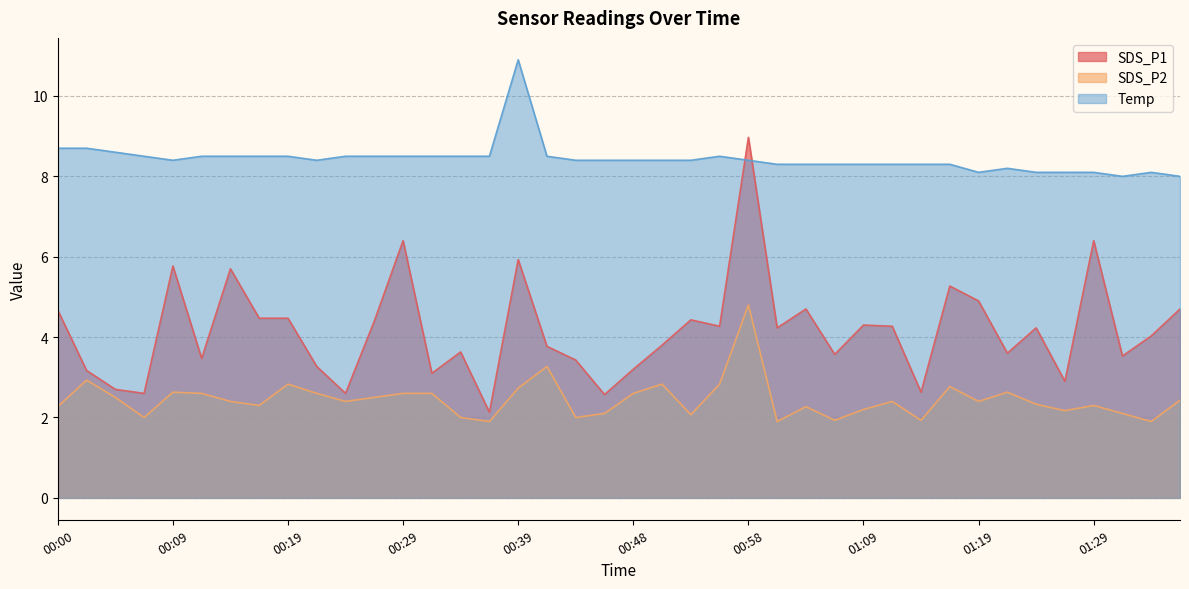

What is the difference between the second highest and minimum values in the SDS_P2 series?

1.4